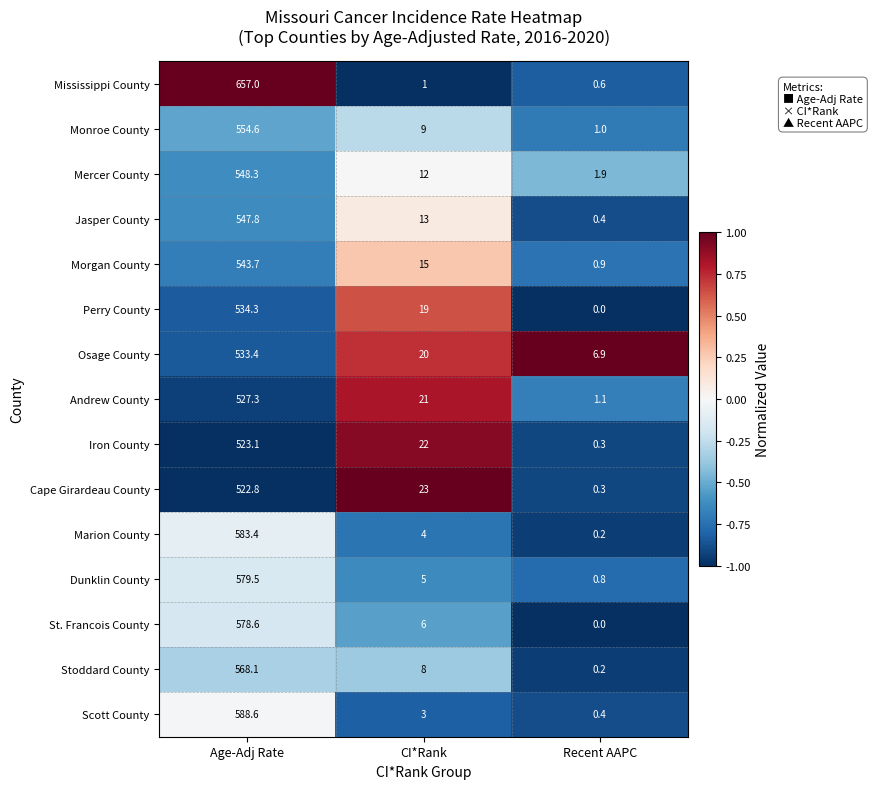

The value of Monroe County at Age-Adj Rate is 554.6. True or false?

True